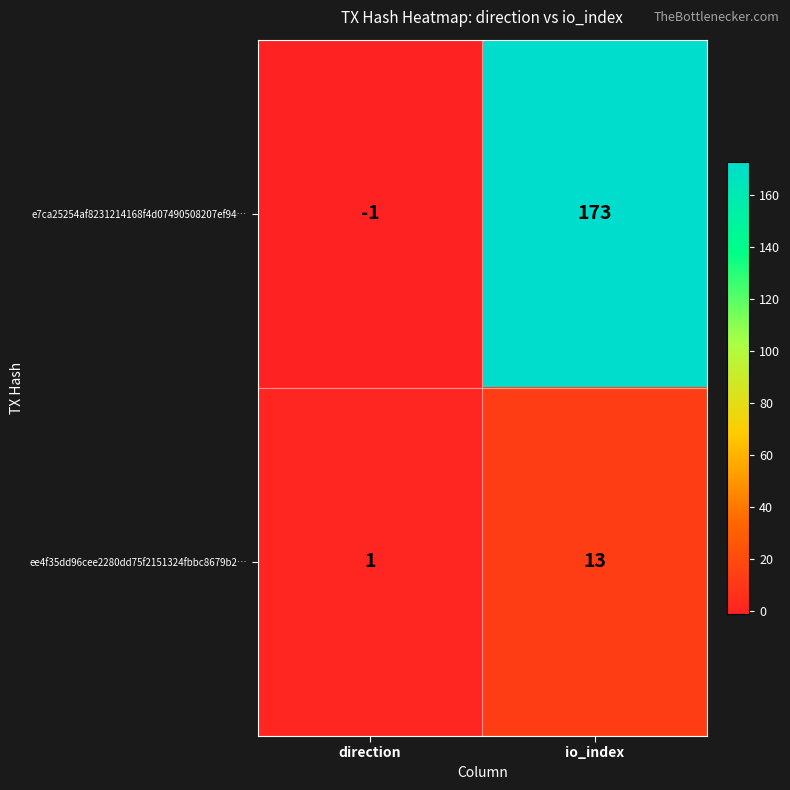

How many data points in ee4f35dd96cee2280dd75f2151324fbbc8679b2… are less than 13?

1